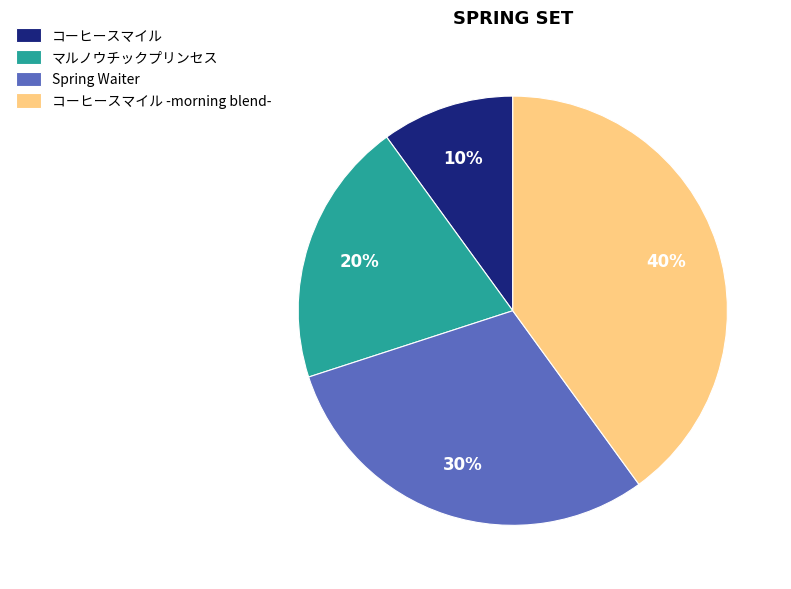

How many slices are in this pie chart?

4